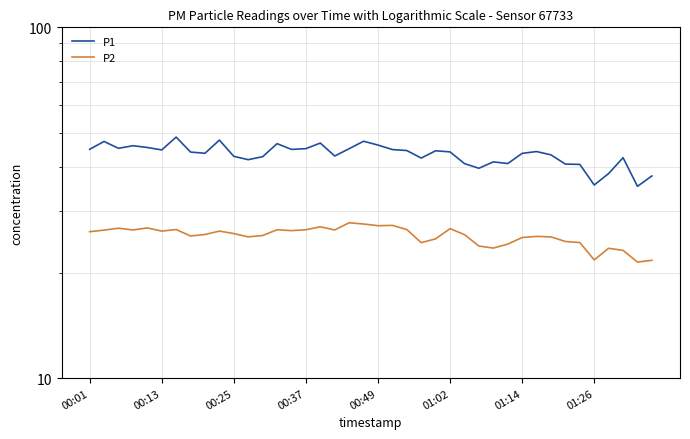

What are all the series names shown in the legend?

P1, P2